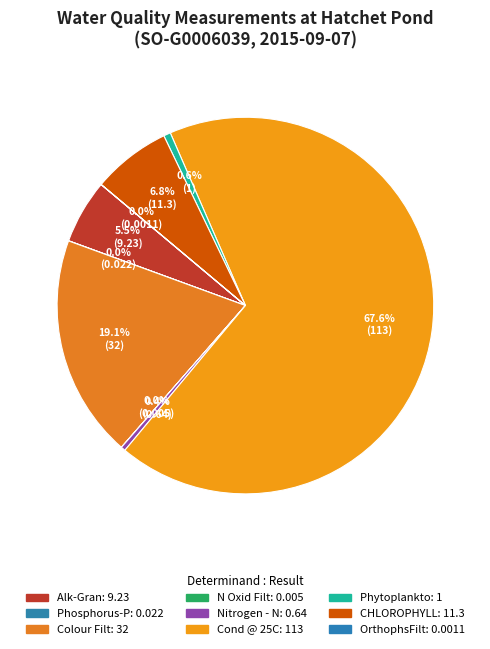

Does Alk-Gran represent more than half of the total?

No